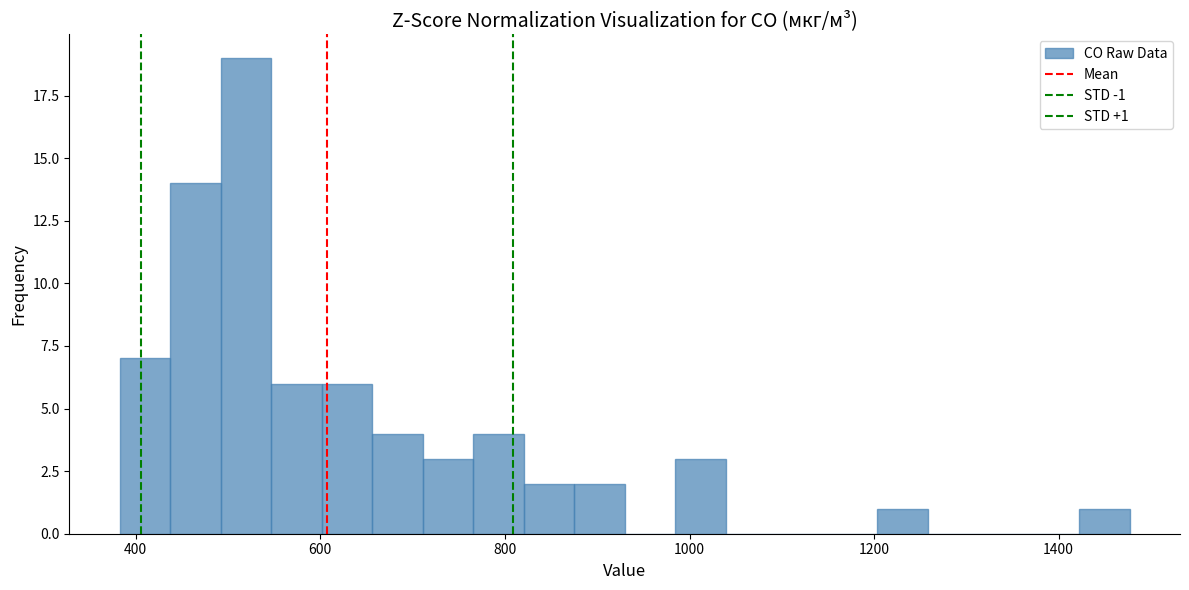

Read against the x-axis, roughly where is the centre of the tallest bar?

520